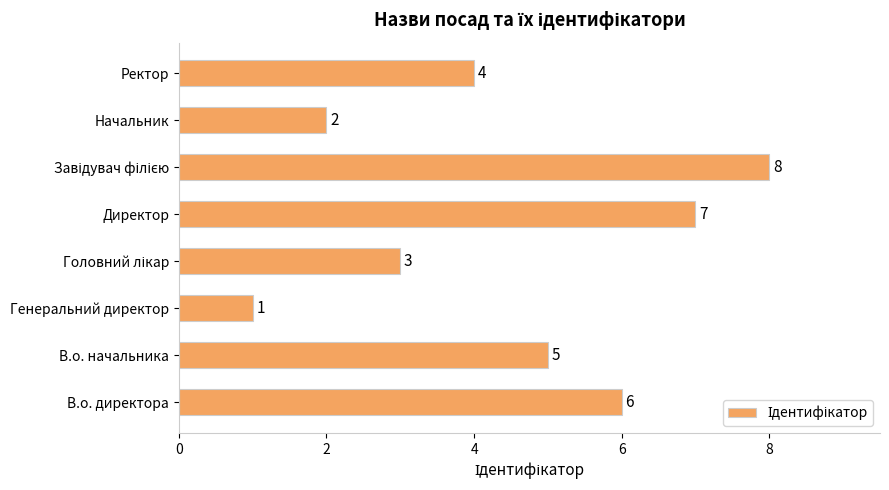

Does the chart contain any negative values?

No